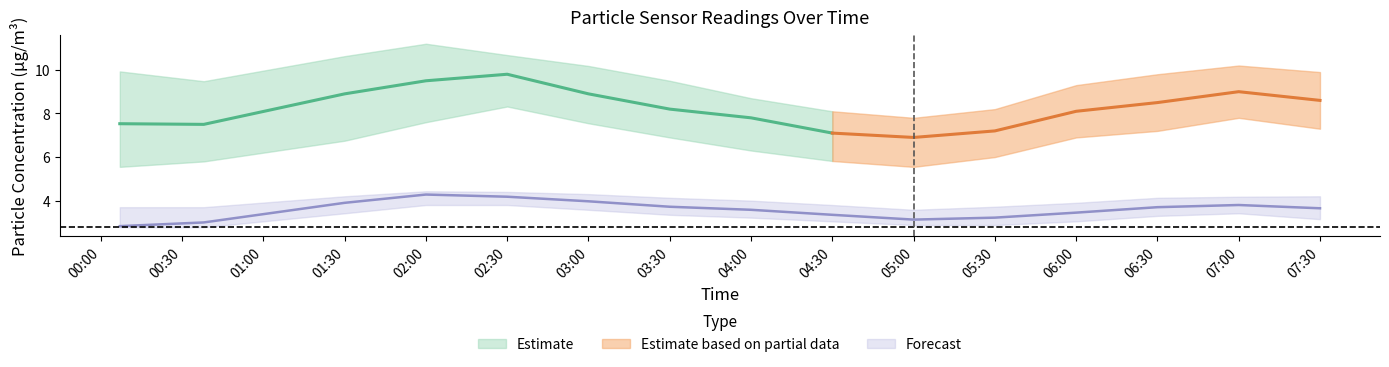

List the labels in order of SDS_P1_lower value, largest first.

2022/01/26 02:30, 2022/01/26 07:00, 2022/01/26 02:00, 2022/01/26 03:00, 2022/01/26 07:30, 2022/01/26 06:30, 2022/01/26 03:30, 2022/01/26 06:00, 2022/01/26 01:30, 2022/01/26 04:00, 2022/01/26 05:30, 2022/01/26 04:30, 2022/01/26 00:38, 2022/01/26 00:07, 2022/01/26 05:00